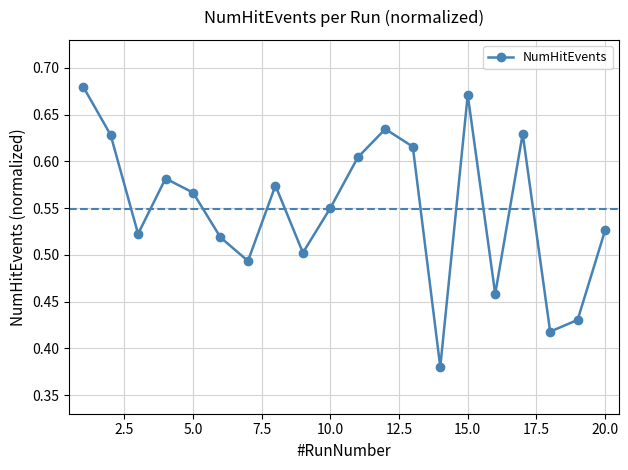

How many interior local peaks (higher than both neighbors) does the data have?

5